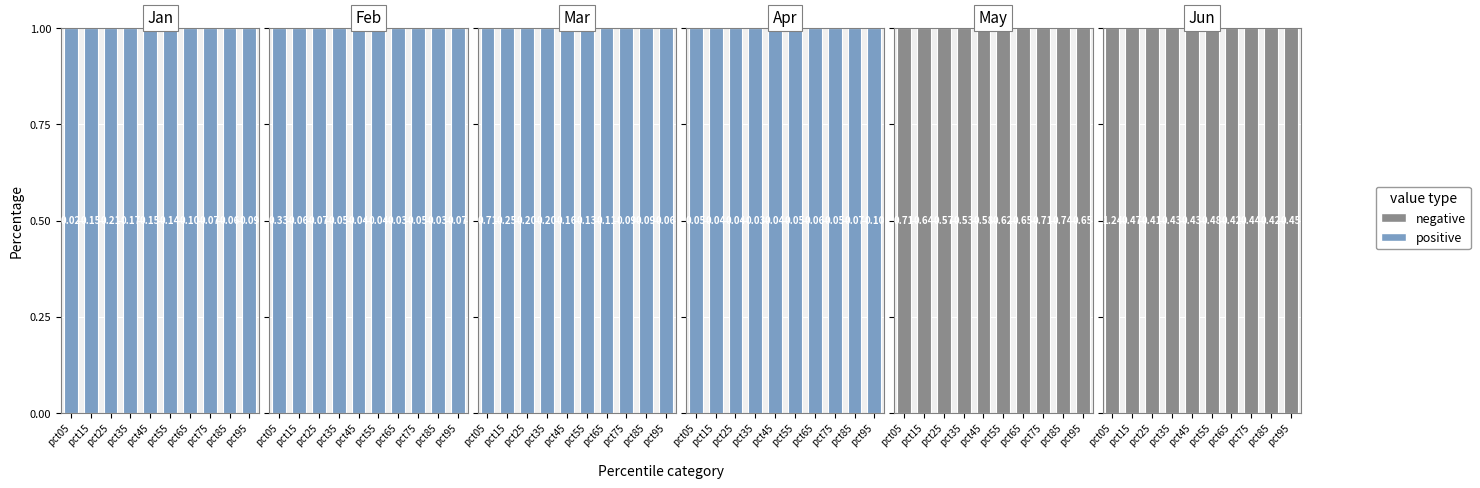

Rank the series by their average value, from lowest to highest.

positive, negative